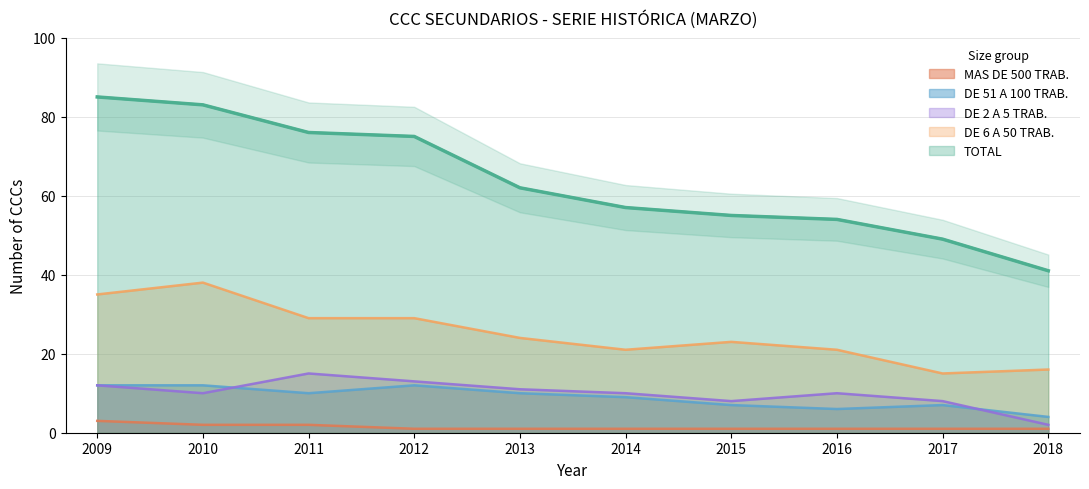

Reading left to right, transcribe all the data shown in this chart.

TOTAL: 85	83	76	75	62	57	55	54	49	41
DE 6 A 50 TRAB.: 35	38	29	29	24	21	23	21	15	16
DE 2 A 5 TRAB.: 12	10	15	13	11	10	8	10	8	2
DE 51 A 100 TRAB.: 12	12	10	12	10	9	7	6	7	4
MAS DE 500 TRAB.: 3	2	2	1	1	1	1	1	1	1